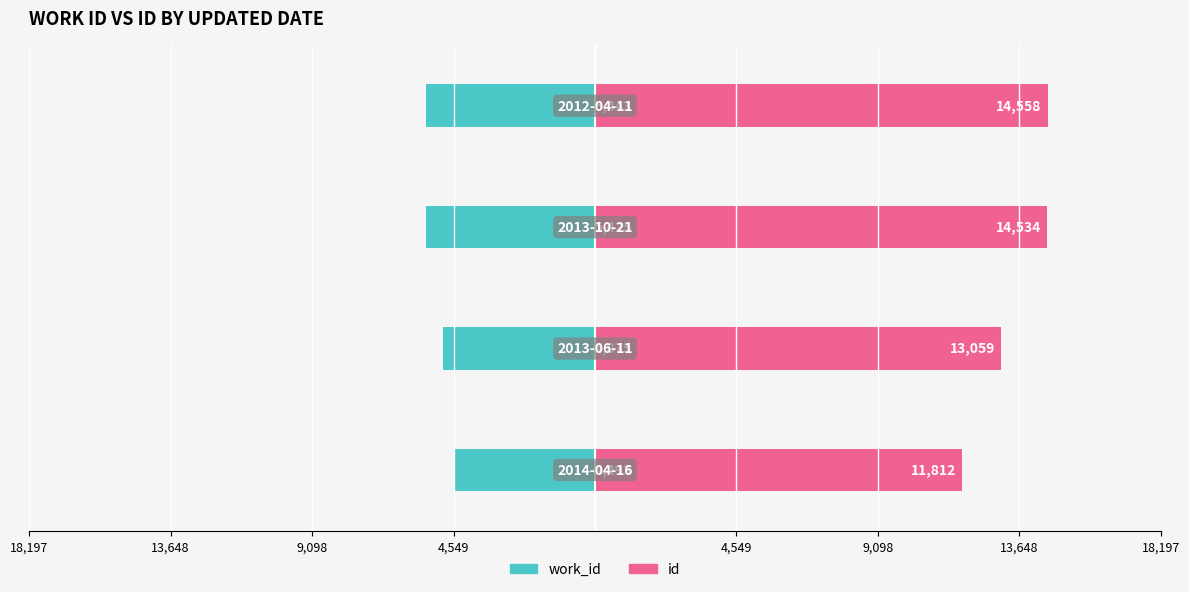

Reading left to right, extract all data points from this chart.

work_id: 4,549=-4493	9,098=-4875	13,648=-5425	18,197=-5443
id: 4,549=11812	9,098=13059	13,648=14534	18,197=14558